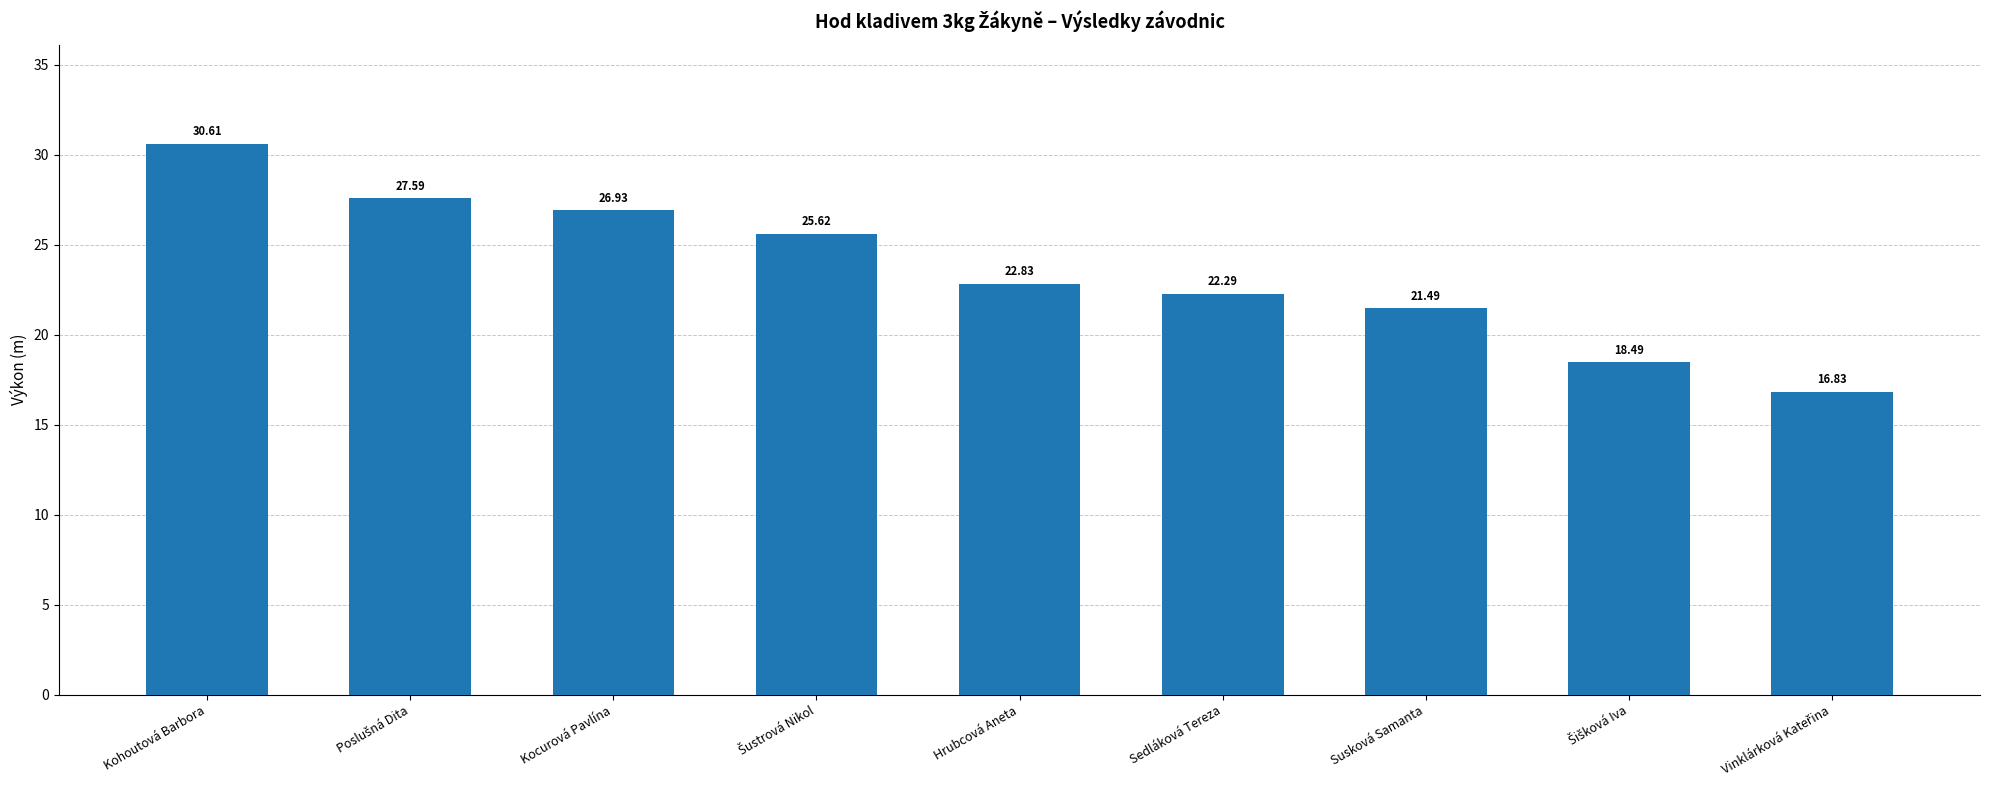

At which label is the value closest to 23?

Hrubcová Aneta